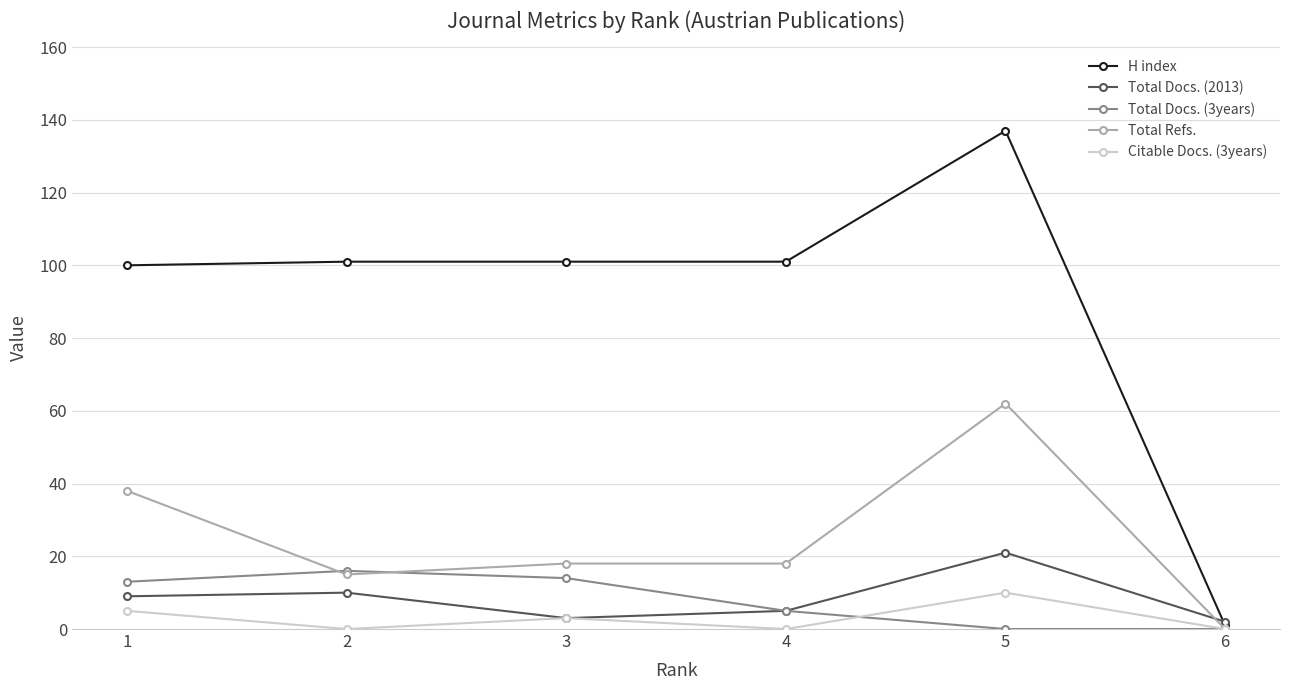

True or false: H index has a value of 101 at 4.

True